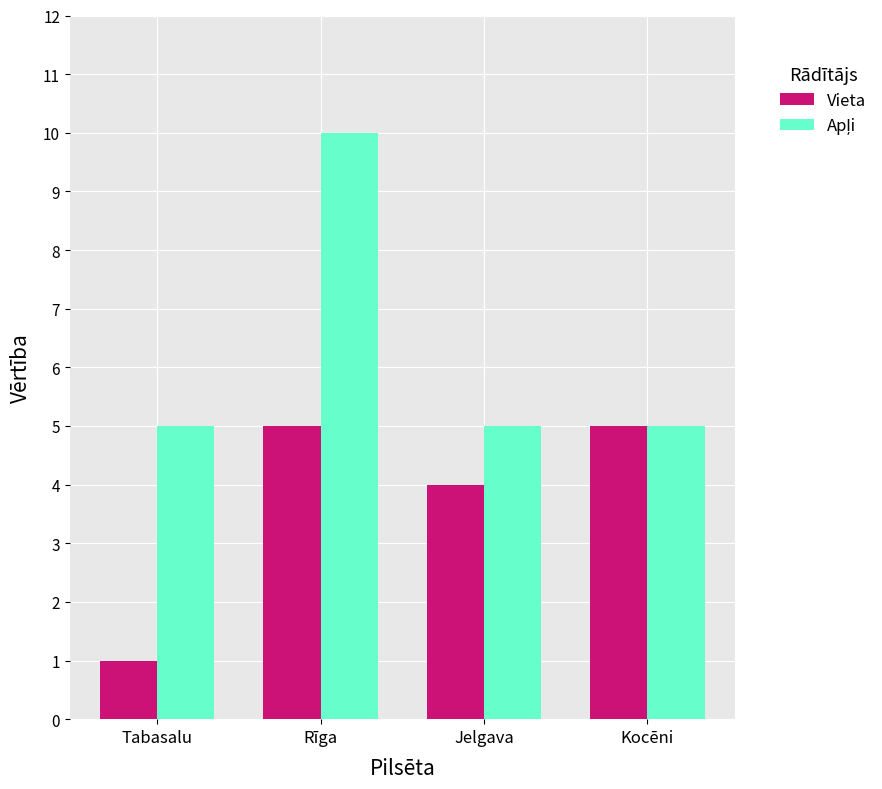

The value of Vieta at Tabasalu is 0. True or false?

False